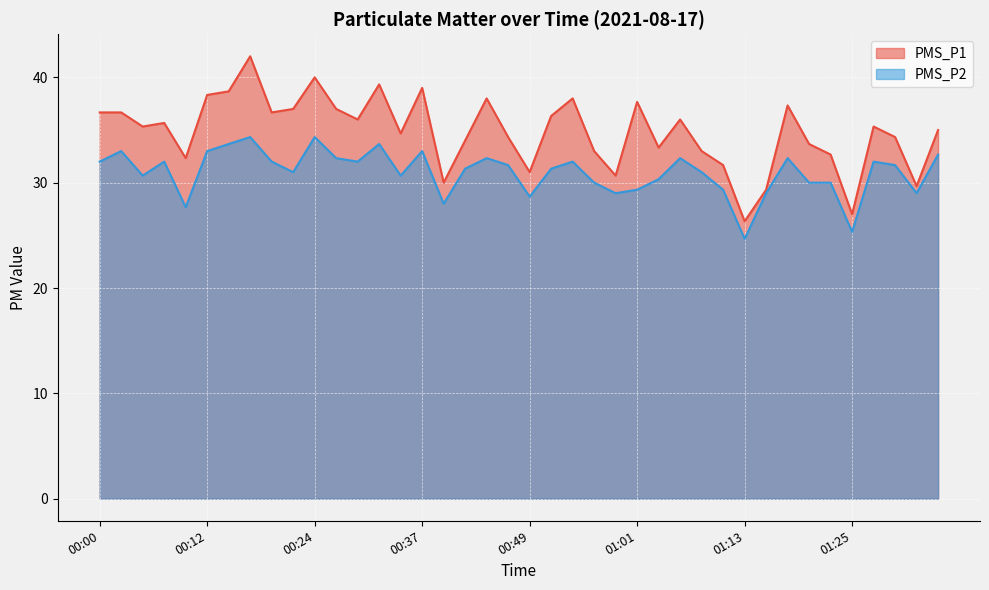

What position from the left is 00:59?

25